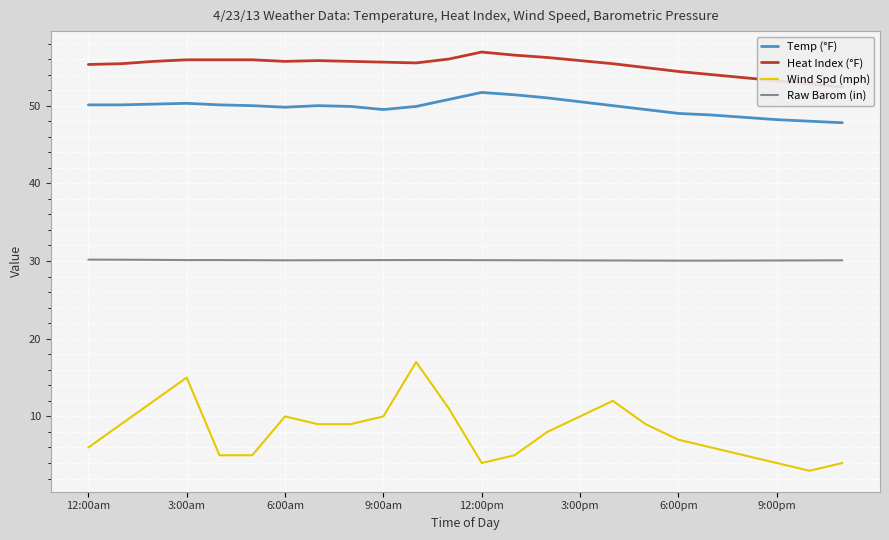

How many interior local valleys does the Heat Index (°F) series have?

2